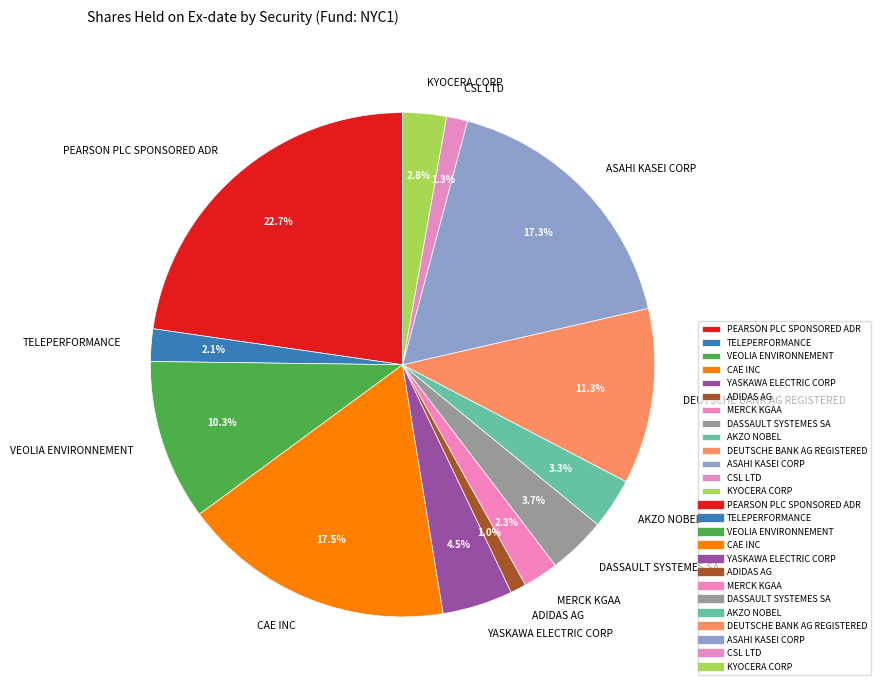

Does any single category account for the majority?

No